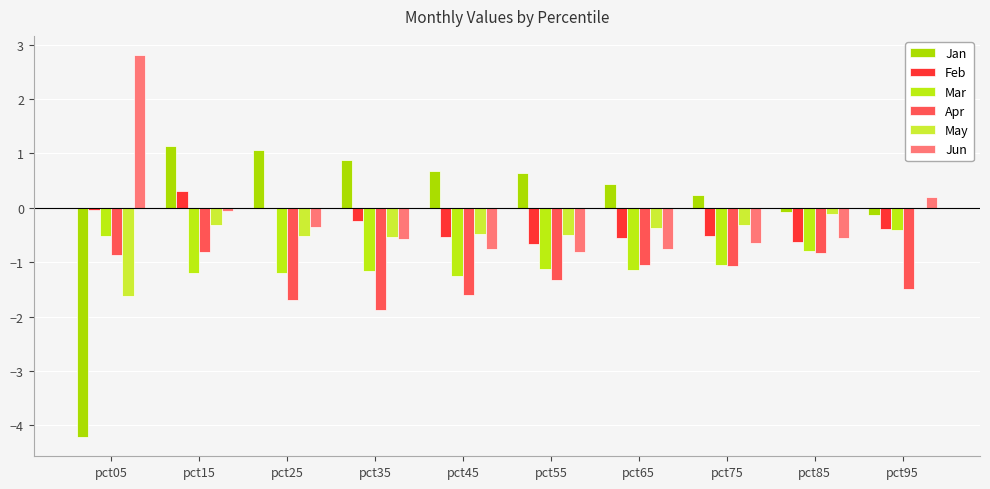

Reading left to right, extract all data points from this chart.

Jan: -4.2	1.1	1.1	0.9	0.7	0.6	0.4	0.2	-0.1	-0.1
Feb: -0.0	0.3	0.0	-0.2	-0.5	-0.7	-0.5	-0.5	-0.6	-0.4
Mar: -0.5	-1.2	-1.2	-1.2	-1.3	-1.1	-1.1	-1.0	-0.8	-0.4
Apr: -0.9	-0.8	-1.7	-1.9	-1.6	-1.3	-1.0	-1.1	-0.8	-1.5
May: -1.6	-0.3	-0.5	-0.5	-0.5	-0.5	-0.4	-0.3	-0.1	0.0
Jun: 2.8	-0.1	-0.4	-0.6	-0.8	-0.8	-0.8	-0.7	-0.6	0.2